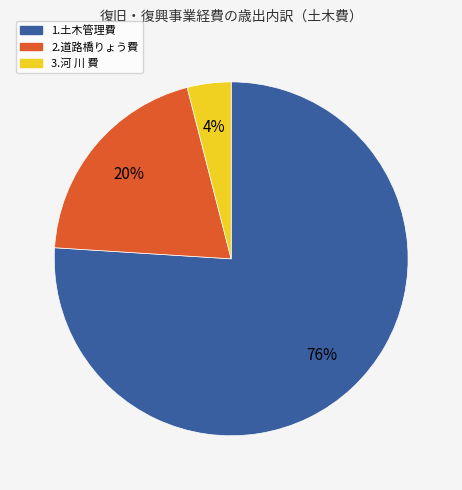

Does any single category account for the majority?

Yes